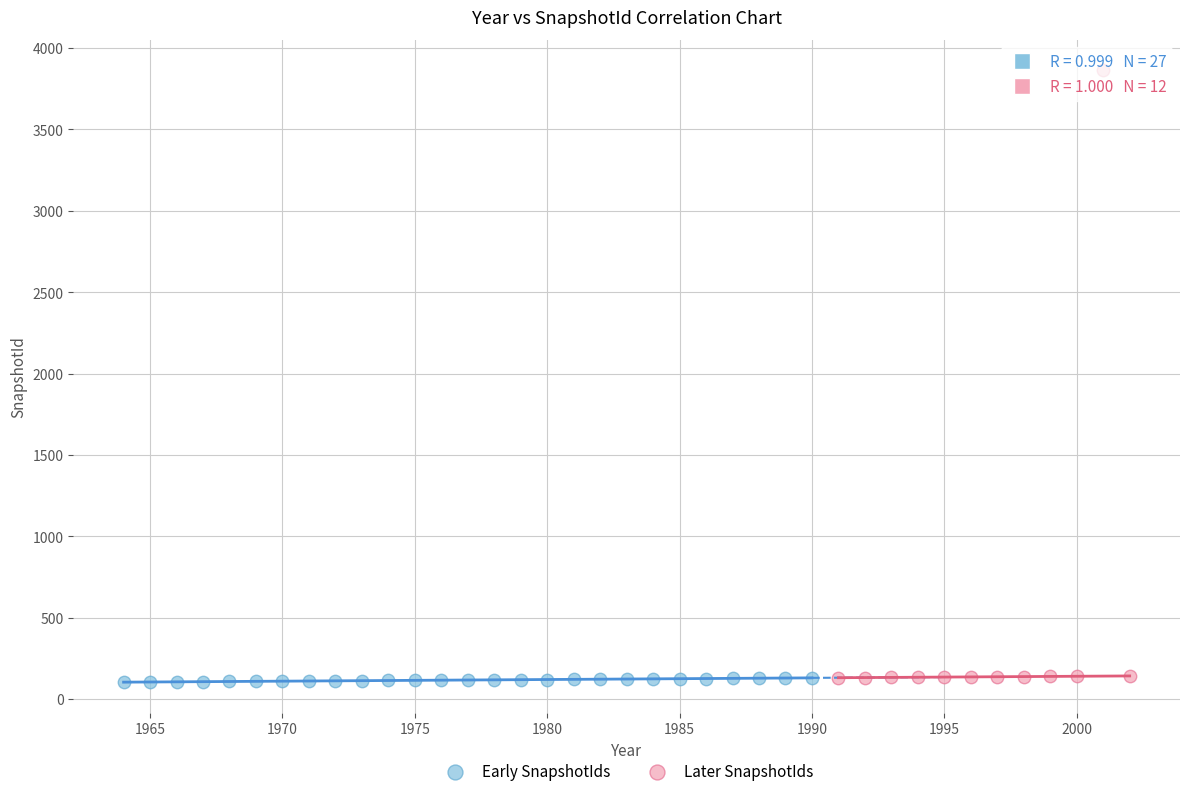

Which series contains the highest Y value?

Later SnapshotIds